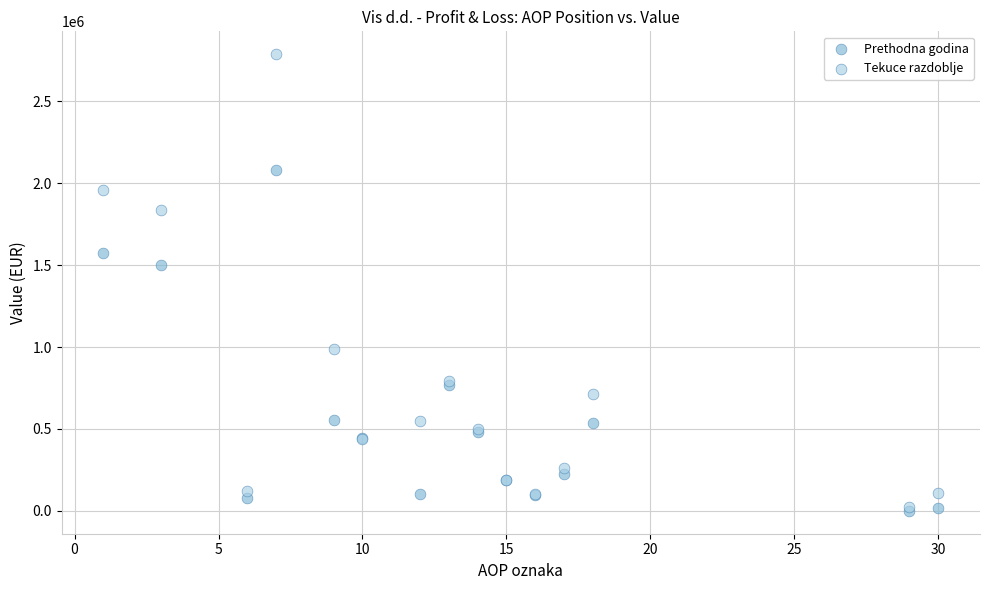

Across all series, what Y value is closest to 1393556?

1500004